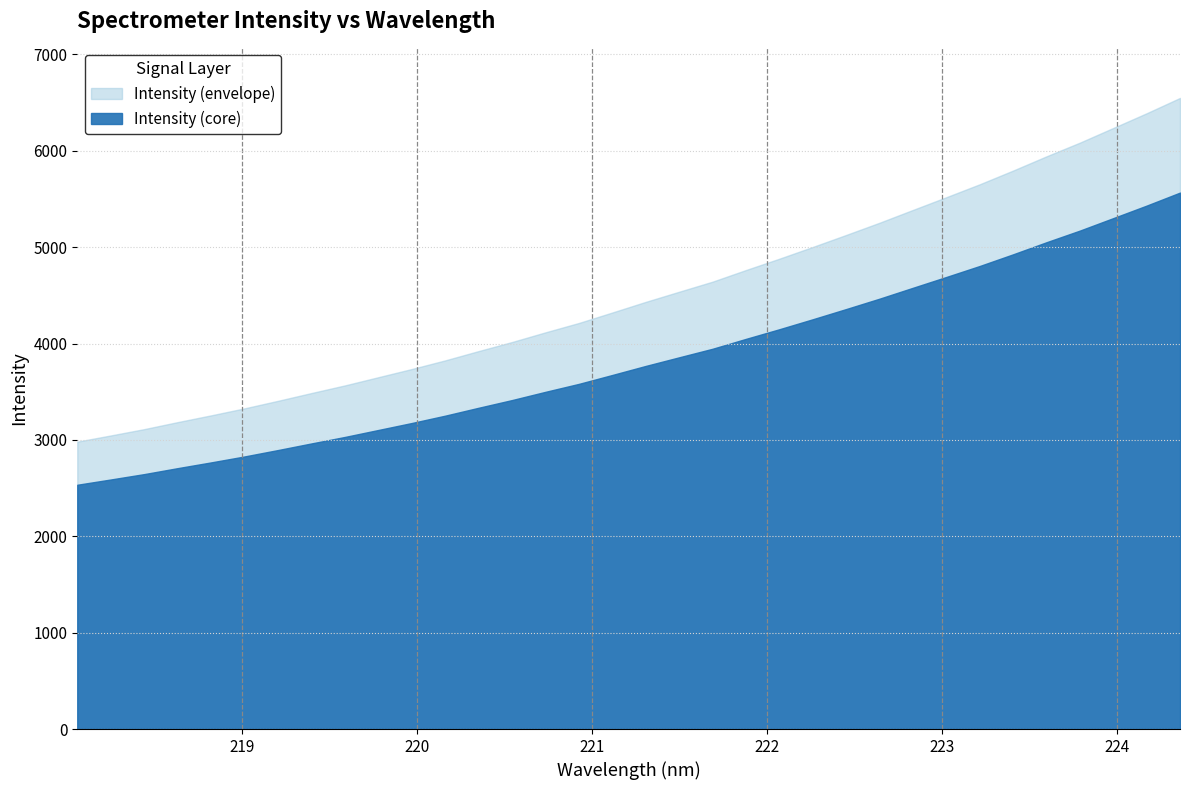

How many data points does each series have?

34